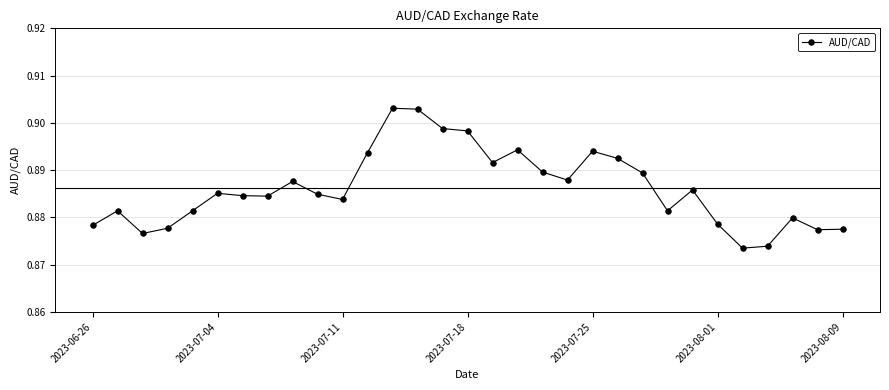

What is the sum of all values?

27.5